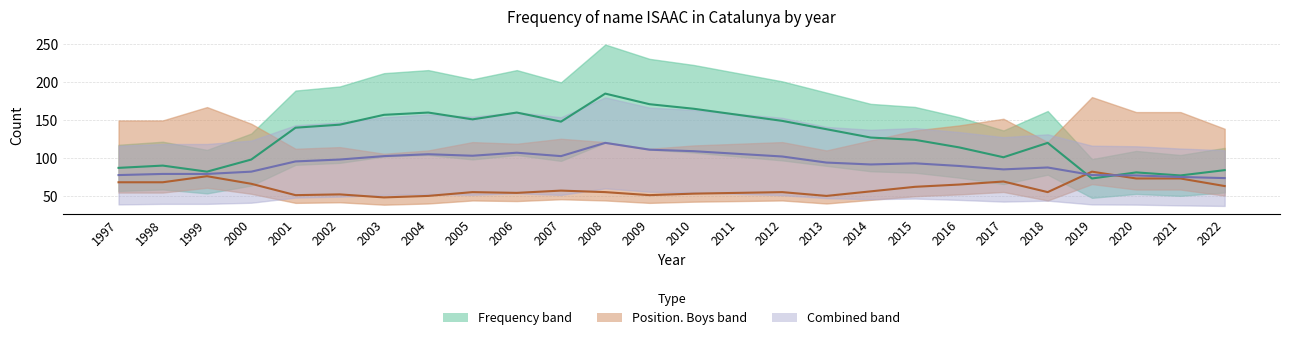

Does the chart have visible grid lines?

Yes